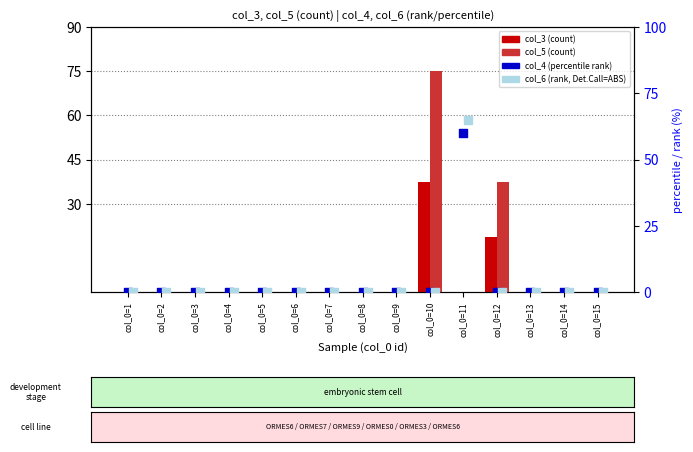

Which series reaches the maximum Y coordinate?

col_5 (count)